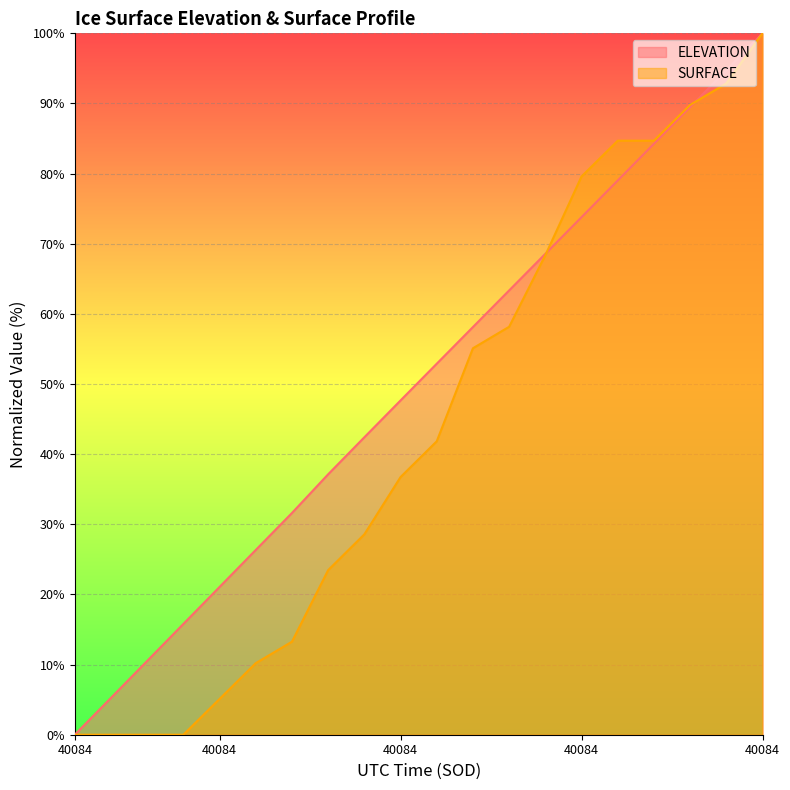

How many lines are shown in the chart?

2